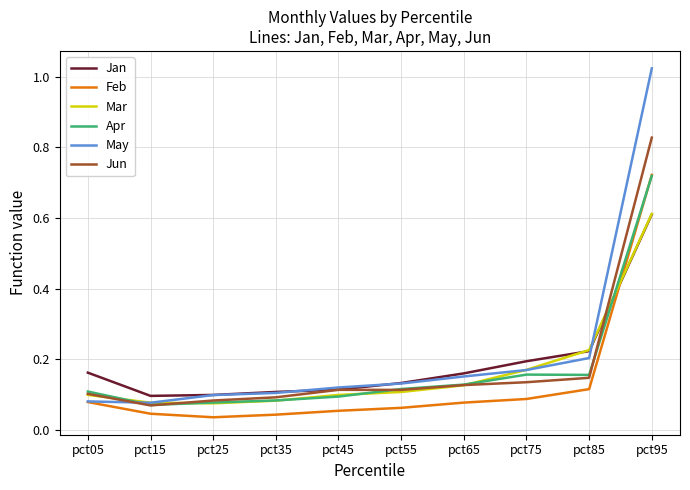

What is the sum of all May values?

2.2